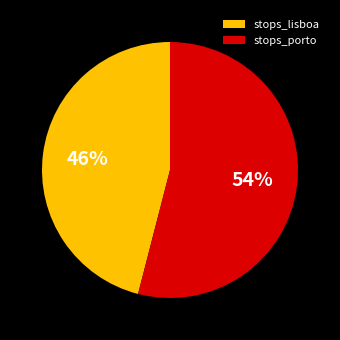

What percentage is the stops_porto slice, to the nearest percent?

54%